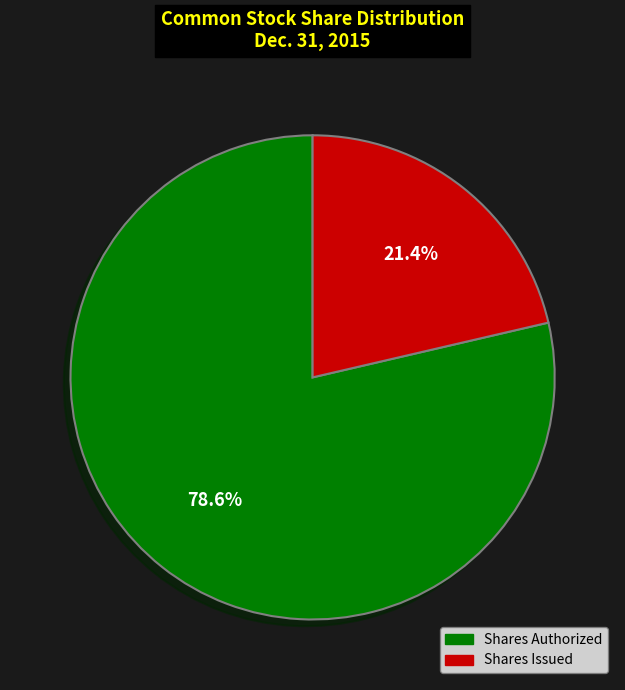

Which category has the smallest portion of the pie?

Shares Issued